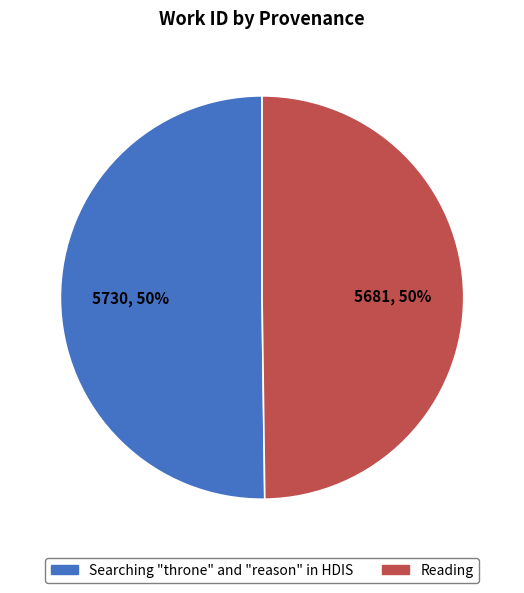

To the nearest percent, what portion does Searching "throne" and "reason" in HDIS represent?

50%